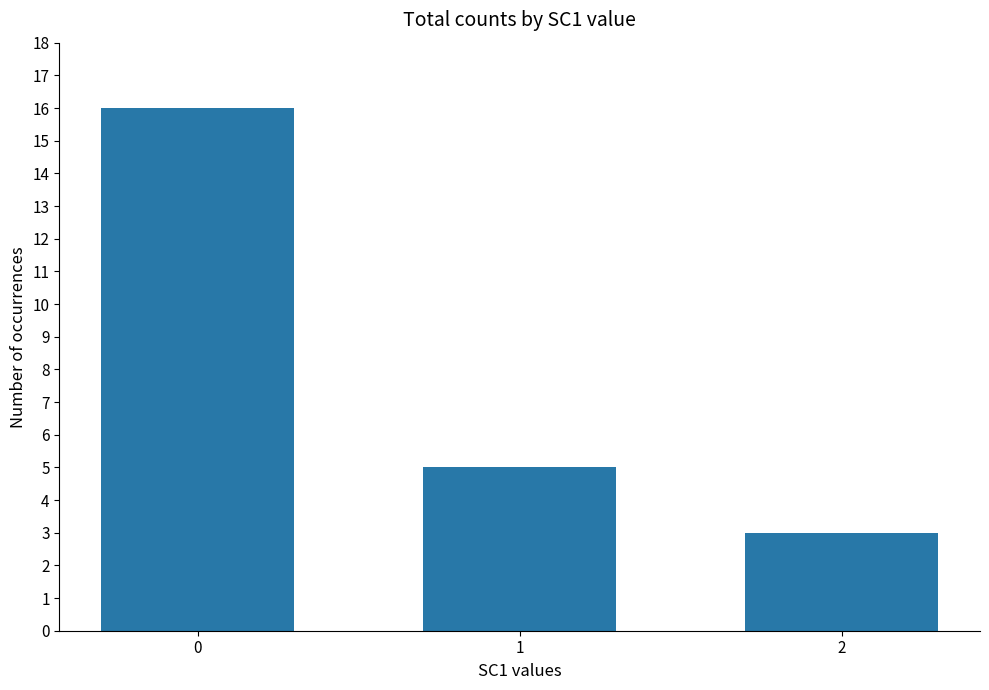

How many distinct data groups are displayed?

1